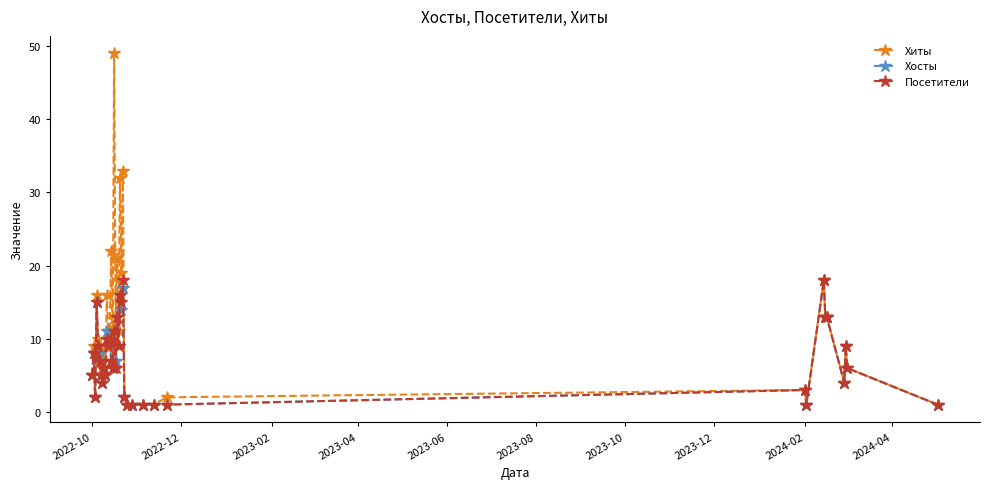

What is the highest value of the Посетители series?

18